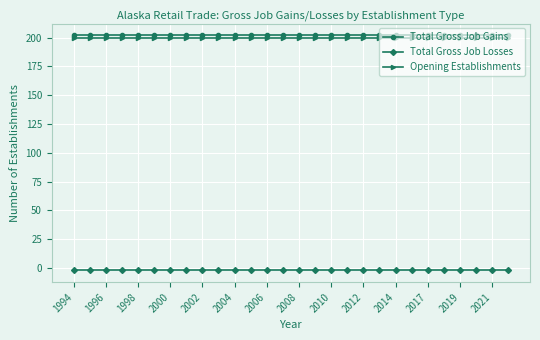

What is the lowest value of the Opening Establishments series?

200